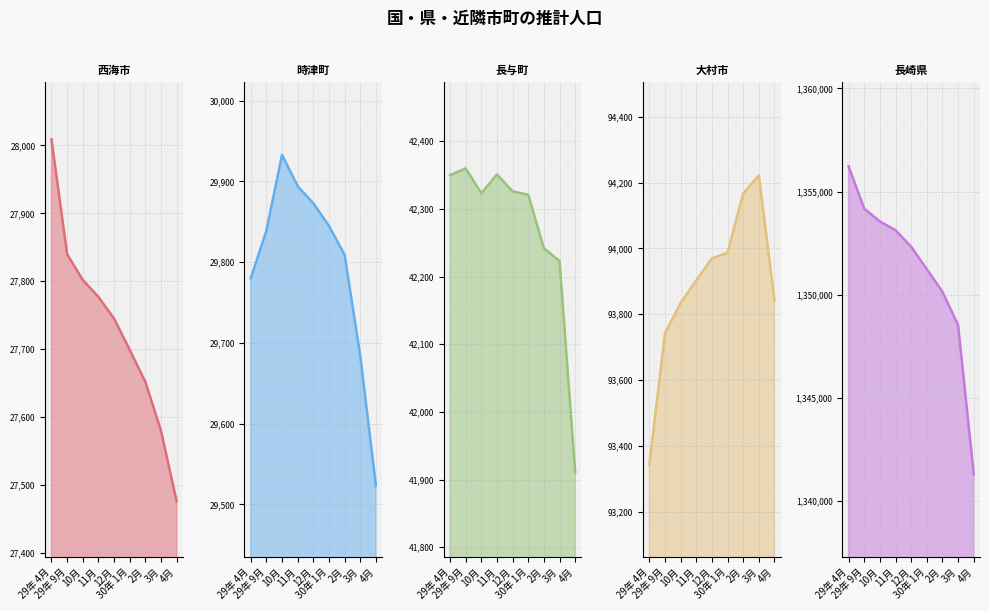

At how many categories does at least one series exceed 394410?

9